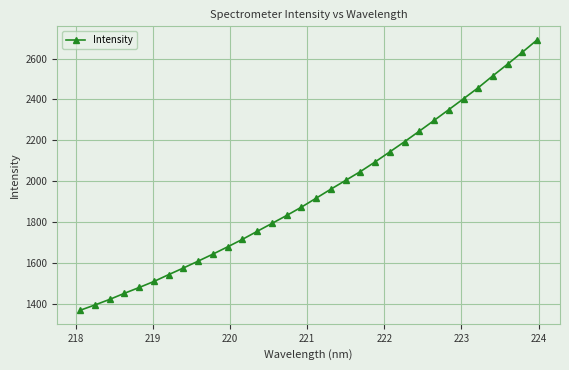

Reading left to right, what are all the values shown in this chart?

1366.9	1392.9	1420.2	1450.1	1478.5	1508.1	1541.6	1574.2	1607.8	1642.2	1677.9	1714.5	1753.8	1792.5	1831.6	1872.4	1916.3	1960.5	2003.5	2046.7	2094.0	2143.4	2193.2	2244.7	2297.2	2350.2	2403.6	2457.6	2516.5	2573.5	2631.8	2692.1